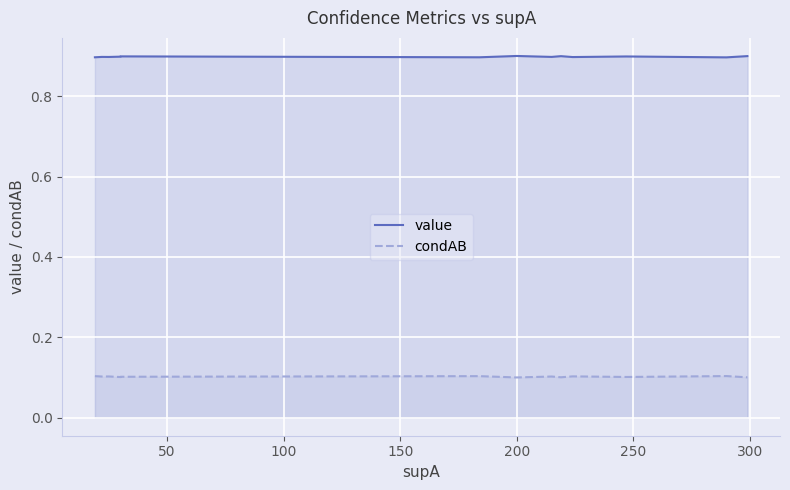

True or false: value and condAB intersect in this chart.

False